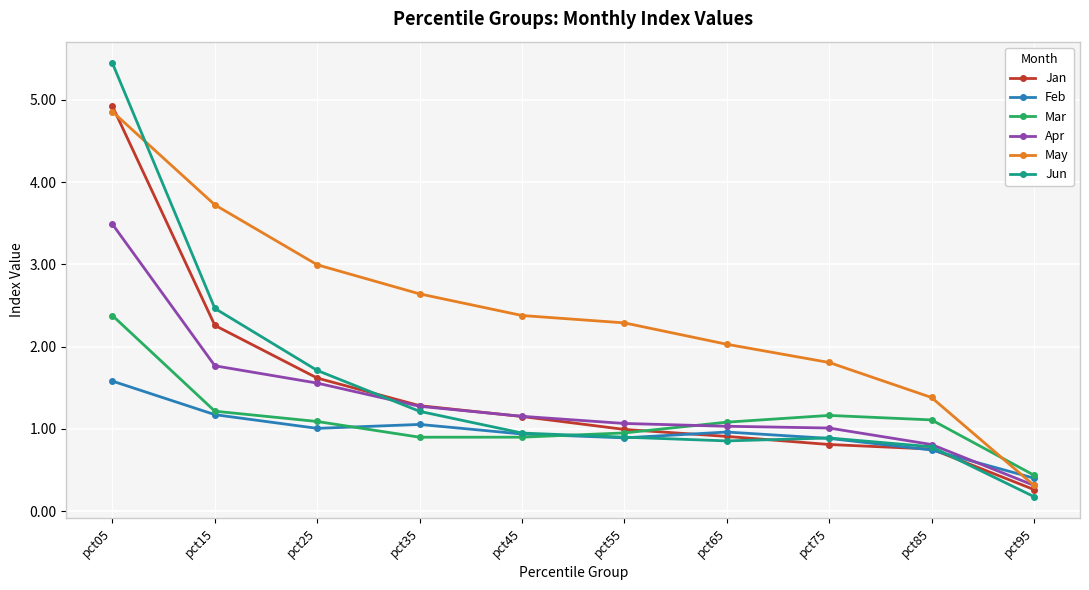

How many intersections are there between Jan and Jun?

3